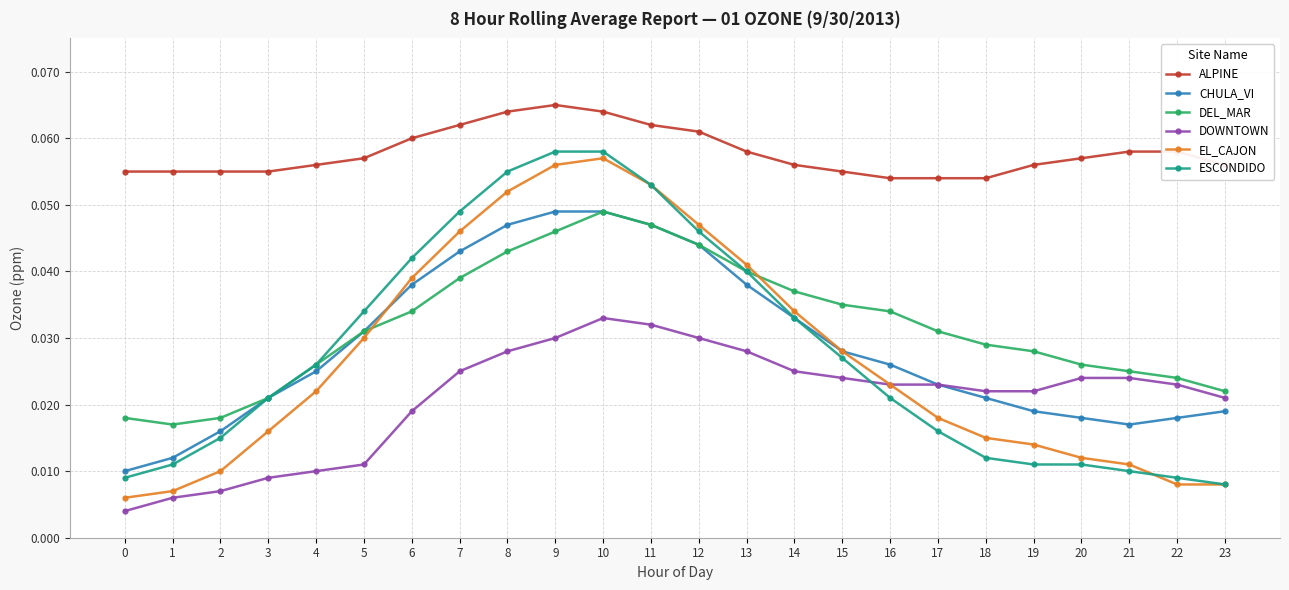

Which series has the largest total across all categories?

ALPINE